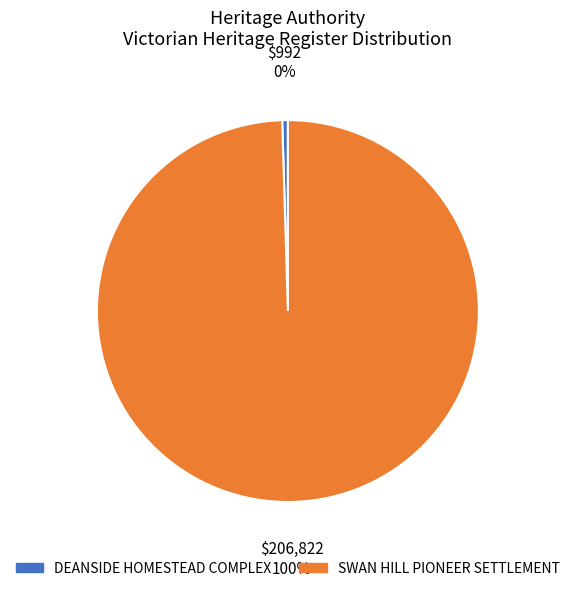

To the nearest percent, what percentage of the pie is SWAN HILL PIONEER SETTLEMENT?

100%